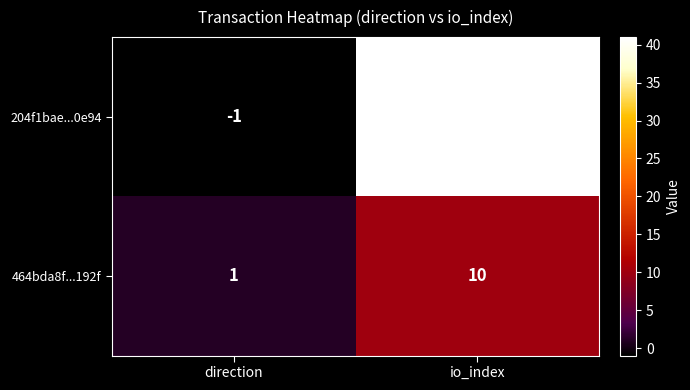

Rank the series at io_index from highest to lowest value.

204f1bae...0e94, 464bda8f...192f